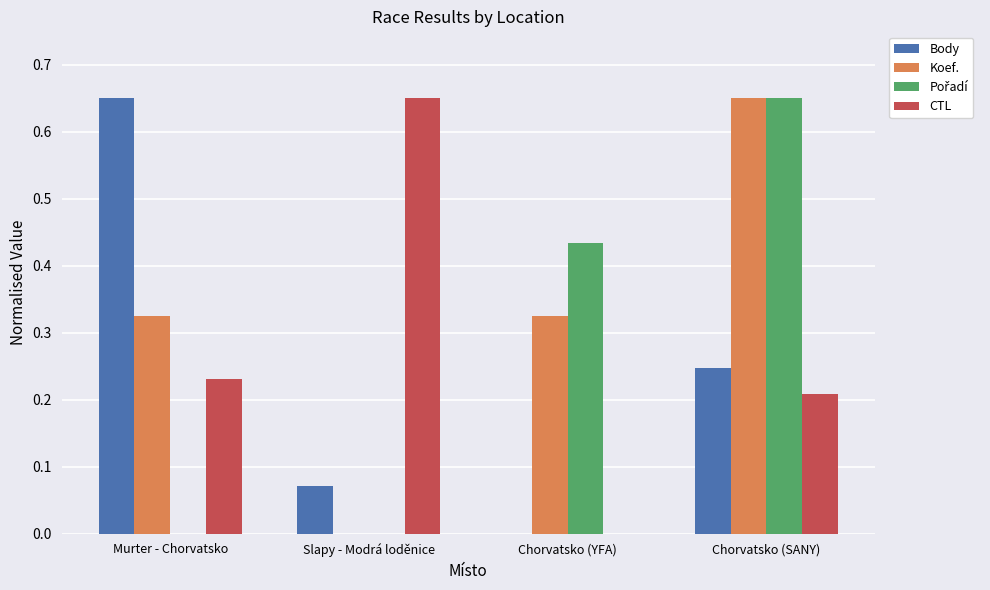

Between Murter - Chorvatsko and Slapy - Modrá loděnice, which series saw the biggest shift?

Body